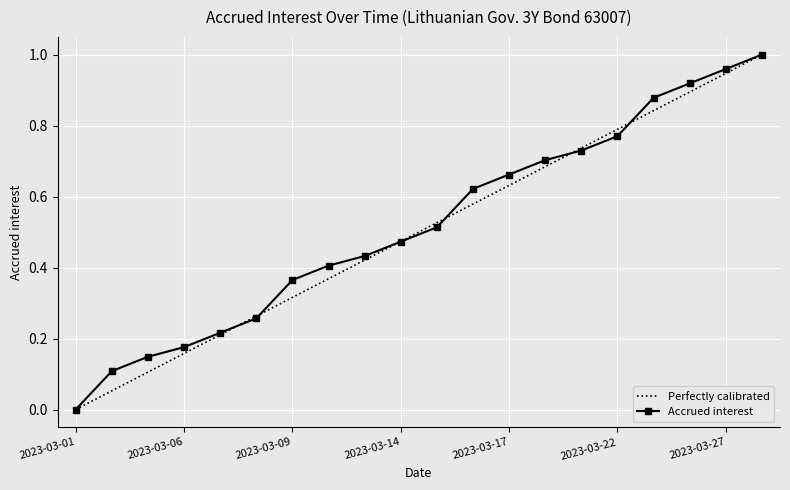

How many times do Accrued interest and Perfectly calibrated cross each other?

6